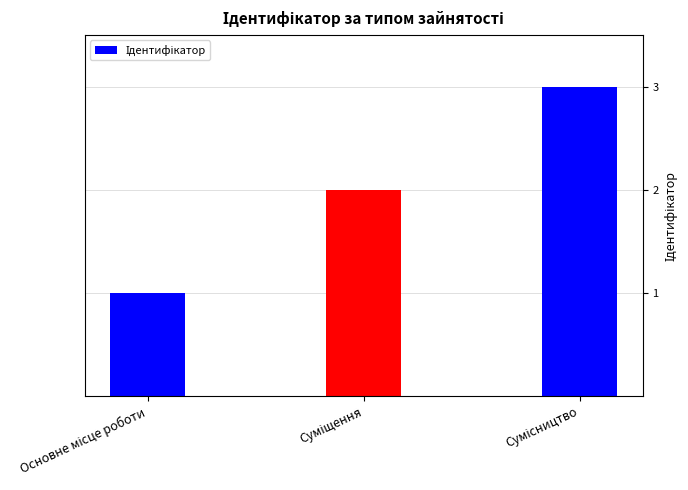

What is the greatest value displayed?

3